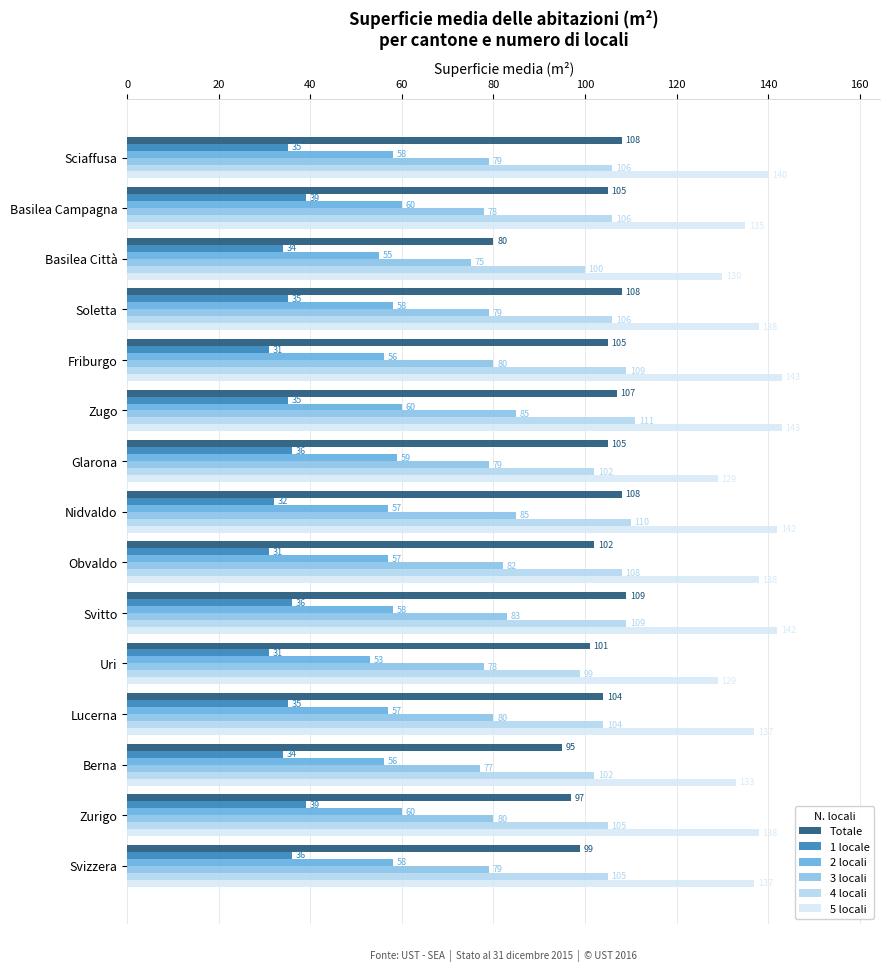

At how many categories does at least one series exceed 119?

15